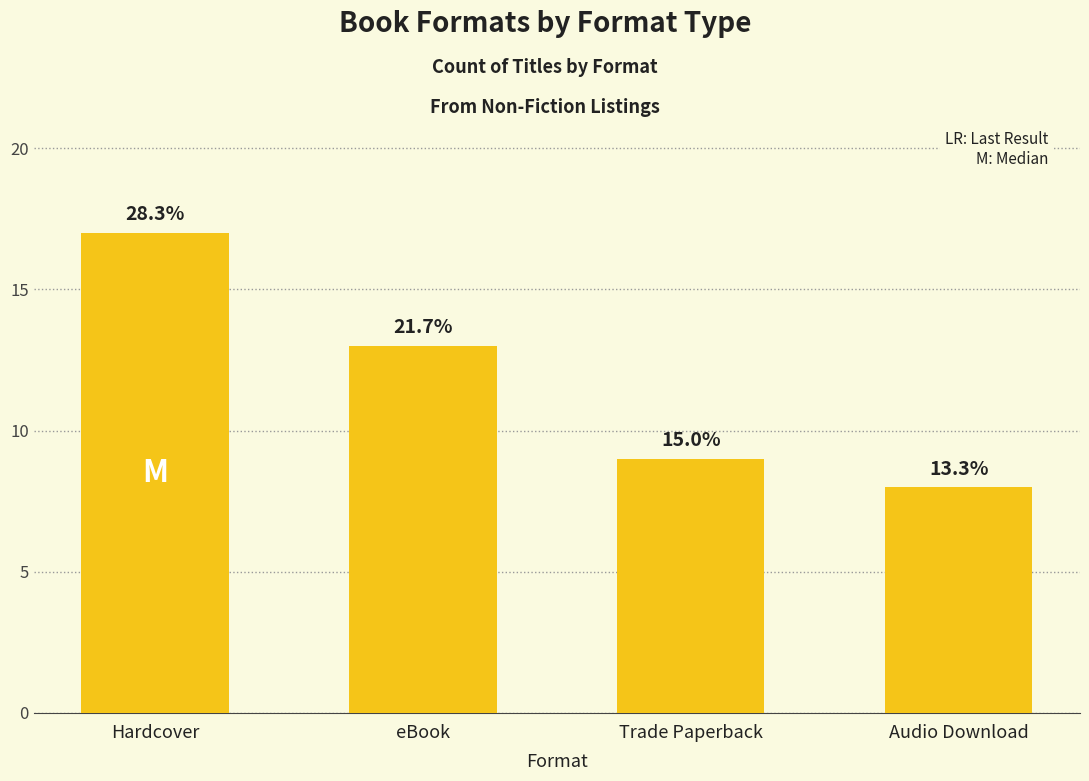

Reading left to right, transcribe all the data shown in this chart.

17	13	9	8